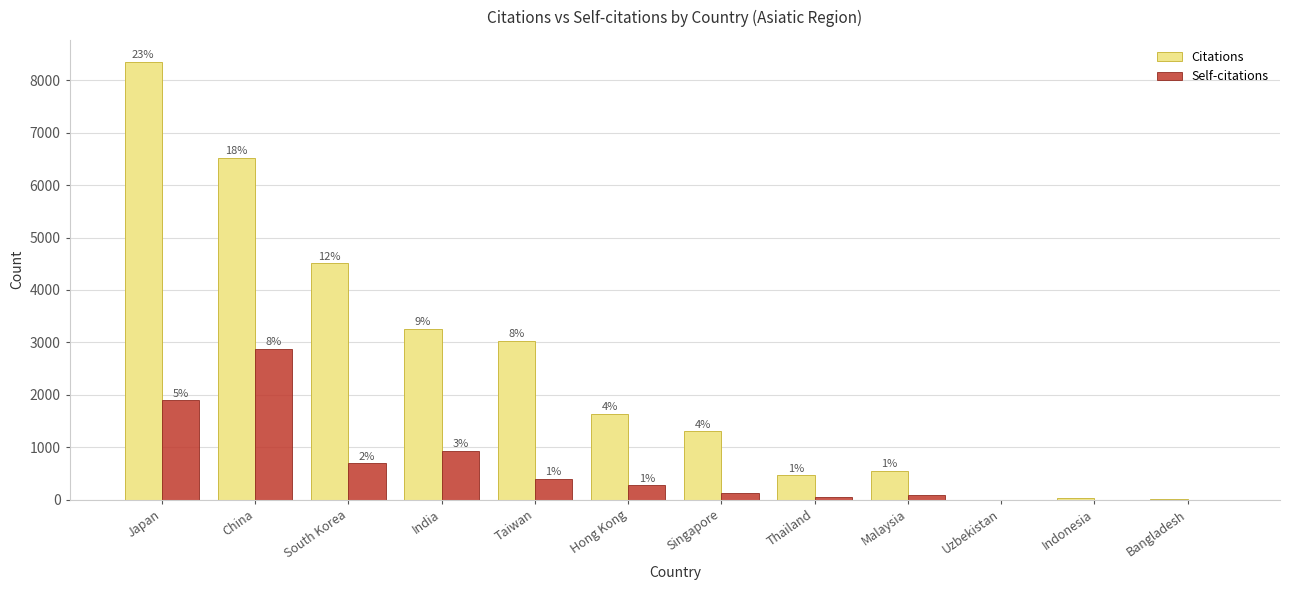

Reading left to right, extract all data points from this chart.

Citations: 8353	6526	4509	3254	3035	1635	1300	468	549	0	25	11
Self-citations: 1898	2882	696	936	394	270	125	51	82	0	0	0